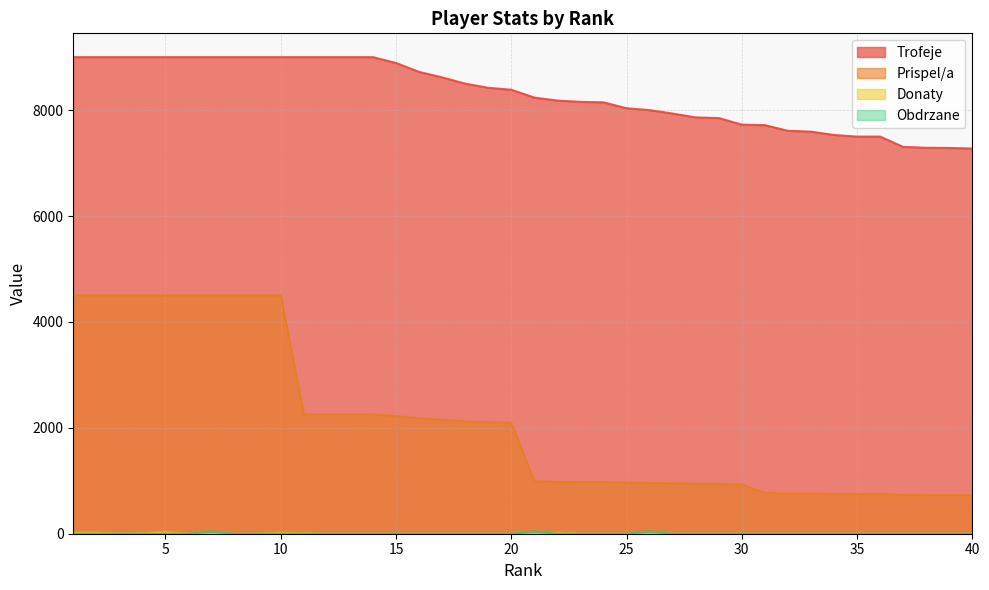

At how many categories does at least one series exceed 3323?

40